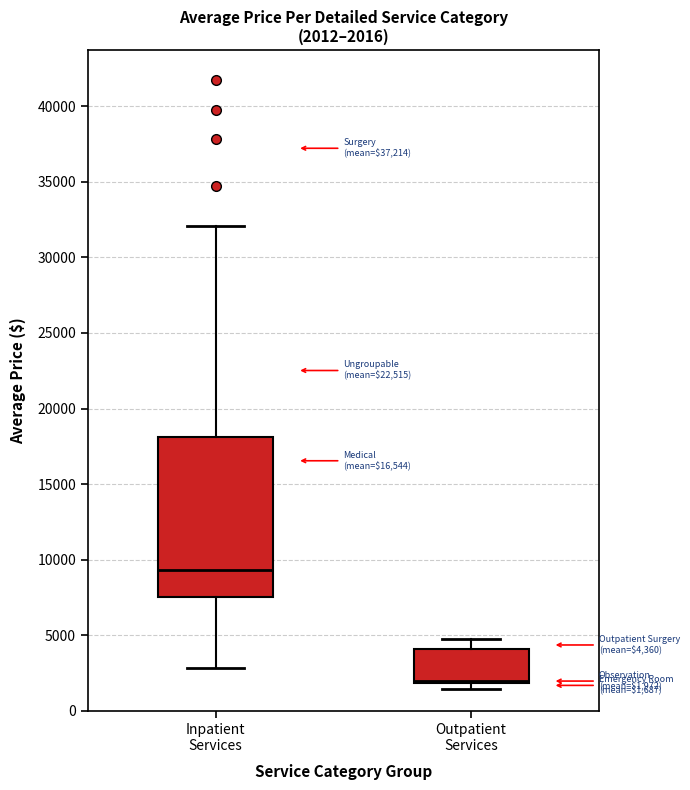

Which box is the tallest, from its lower edge to its upper edge?

Inpatient Services